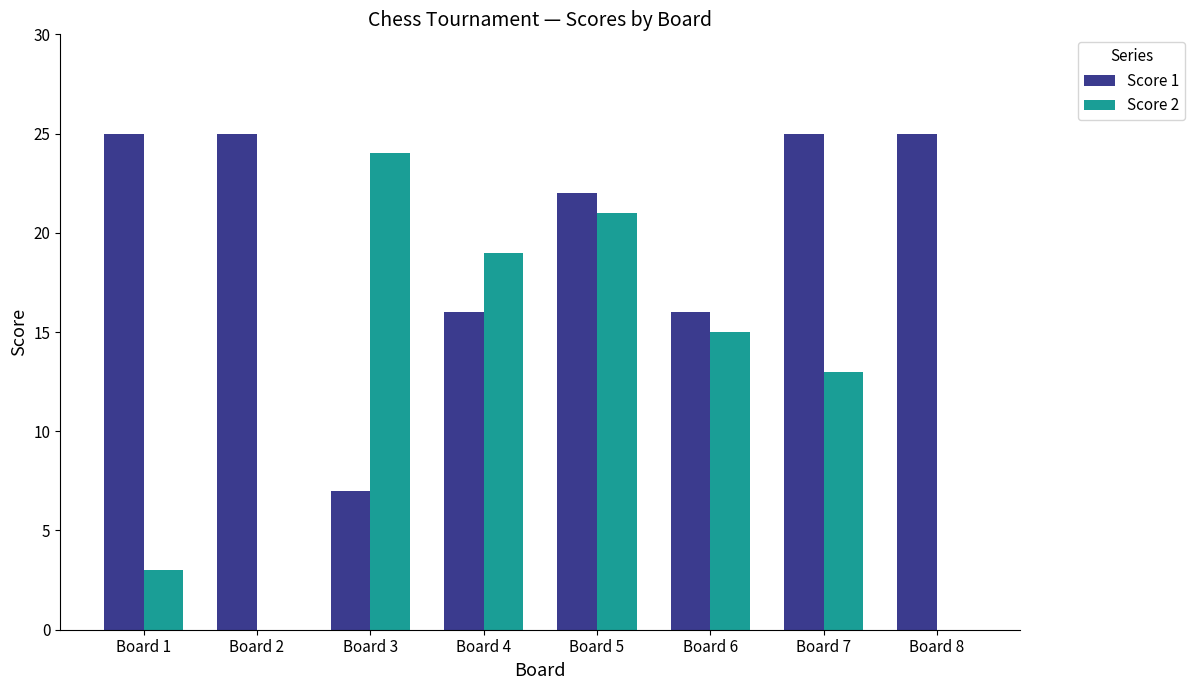

How many distinct data groups are displayed?

2